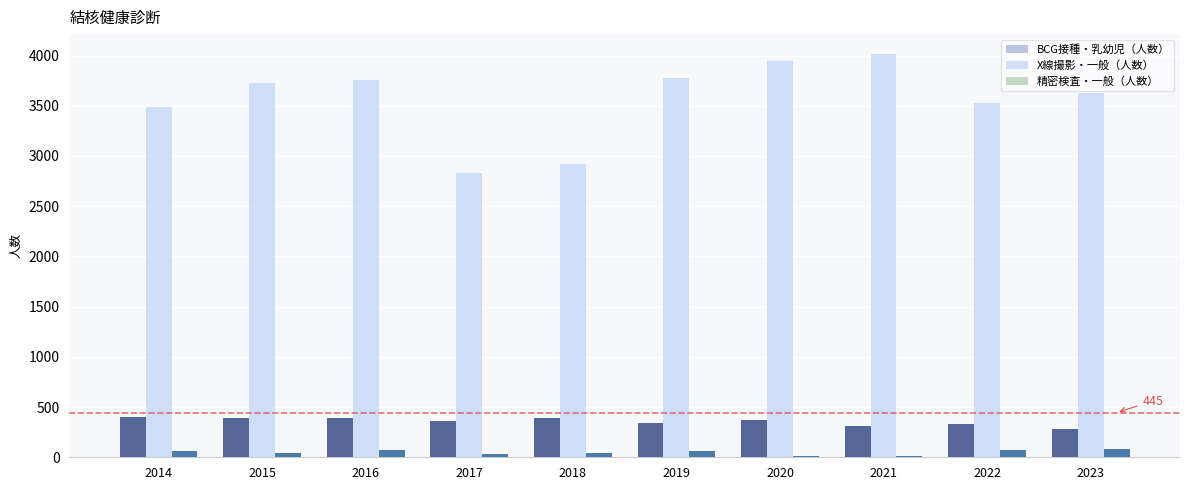

What are all the series names shown in the legend?

BCG接種・乳幼児（人数）, X線撮影・一般（人数）, 精密検査・一般（人数）